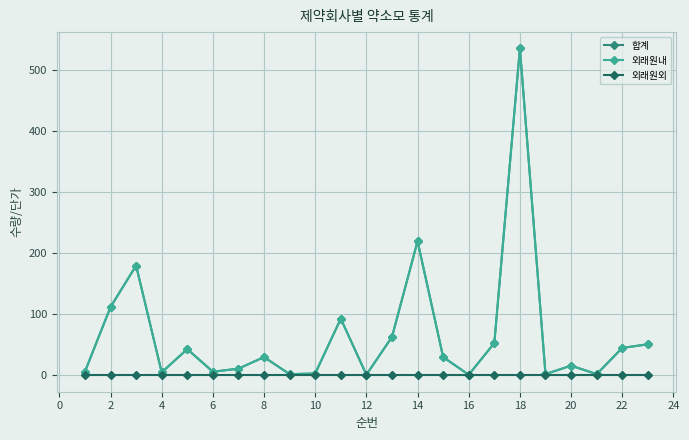

How many lines are shown in the chart?

3